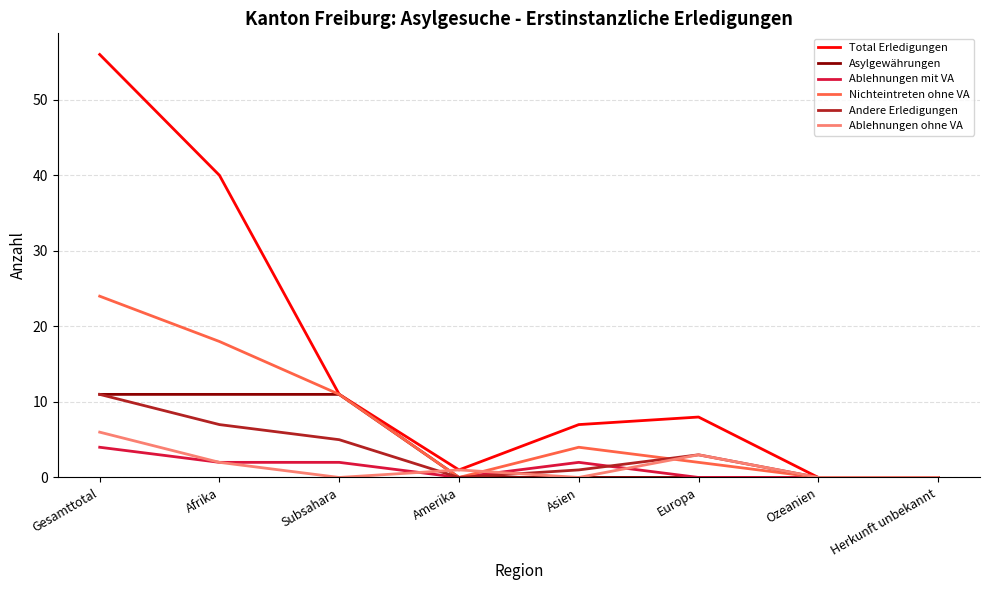

Reading left to right, extract all data points from this chart.

Total Erledigungen: 56	40	11	1	7	8	0	0
Asylgewährungen: 11	11	11	0	0	0	0	0
Ablehnungen mit VA: 4	2	2	0	2	0	0	0
Nichteintreten ohne VA: 24	18	11	0	4	2	0	0
Andere Erledigungen: 11	7	5	0	1	3	0	0
Ablehnungen ohne VA: 6	2	0	1	0	3	0	0